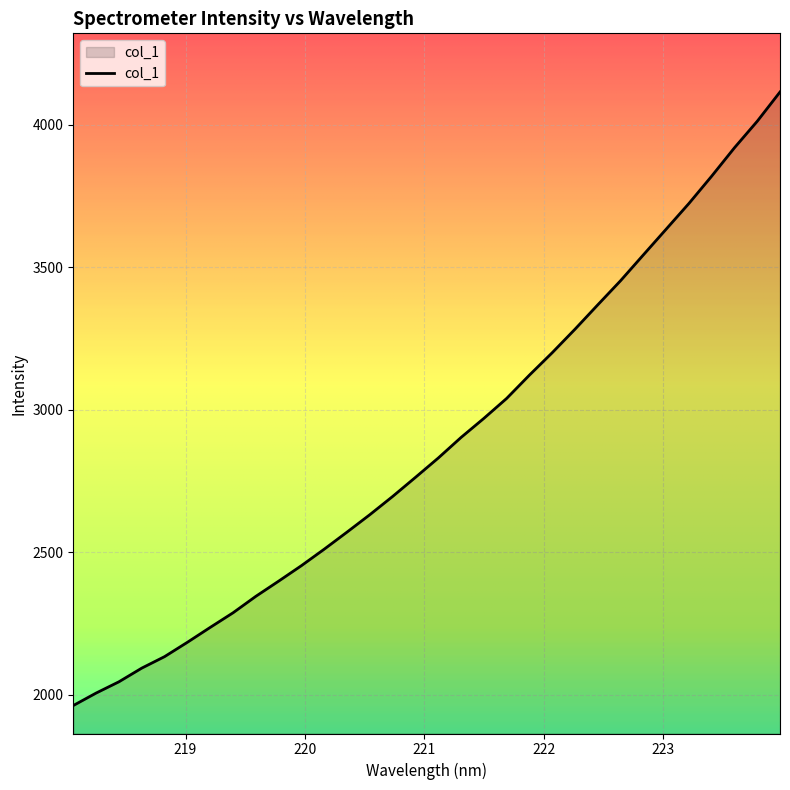

How many lines are shown in the chart?

1